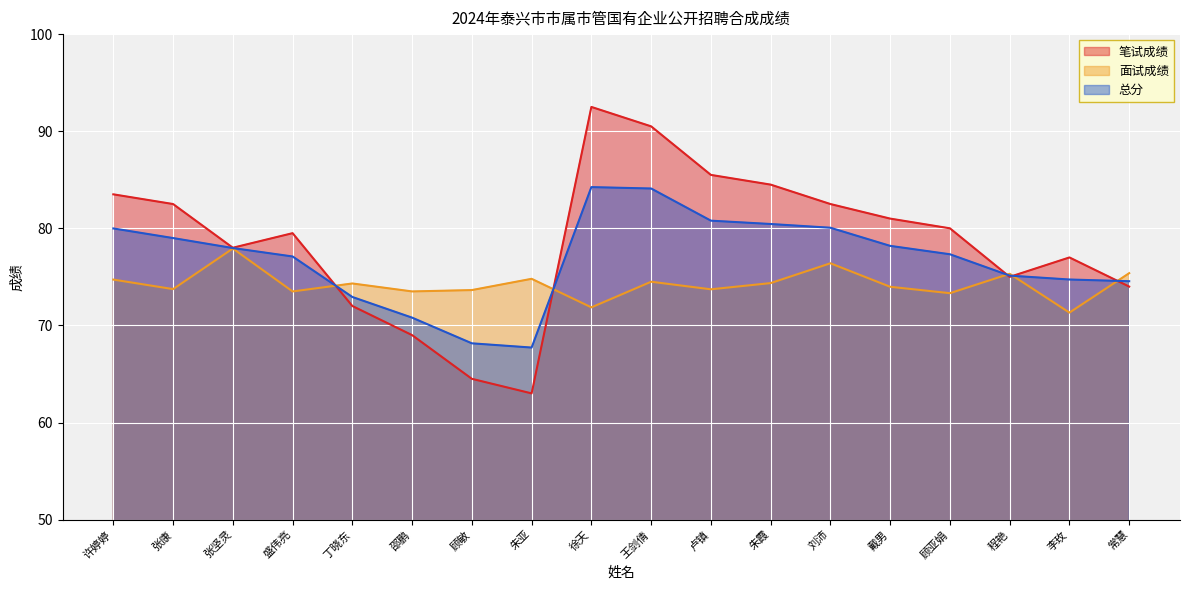

Where do 面试成绩 and 总分 first cross each other?

盛伟亮 and 丁晓东